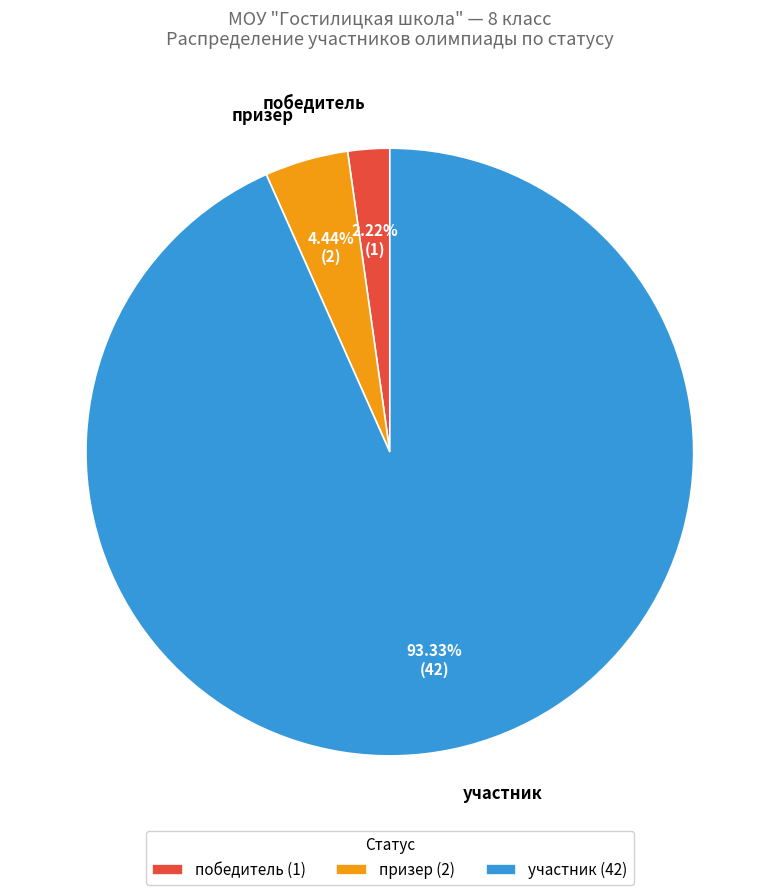

Count the number of slices in the pie.

3